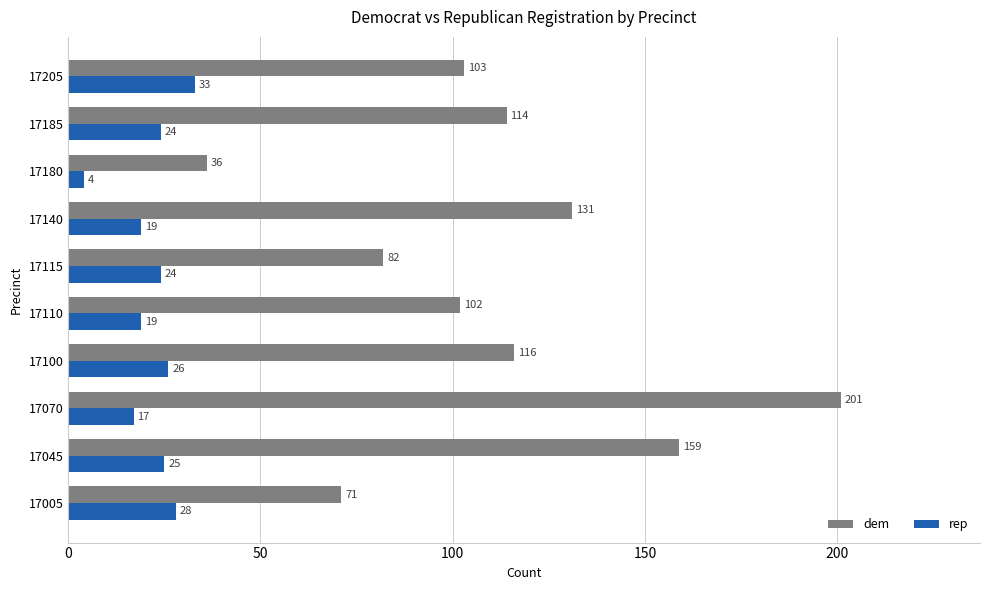

What is the highest value of the rep series?

33